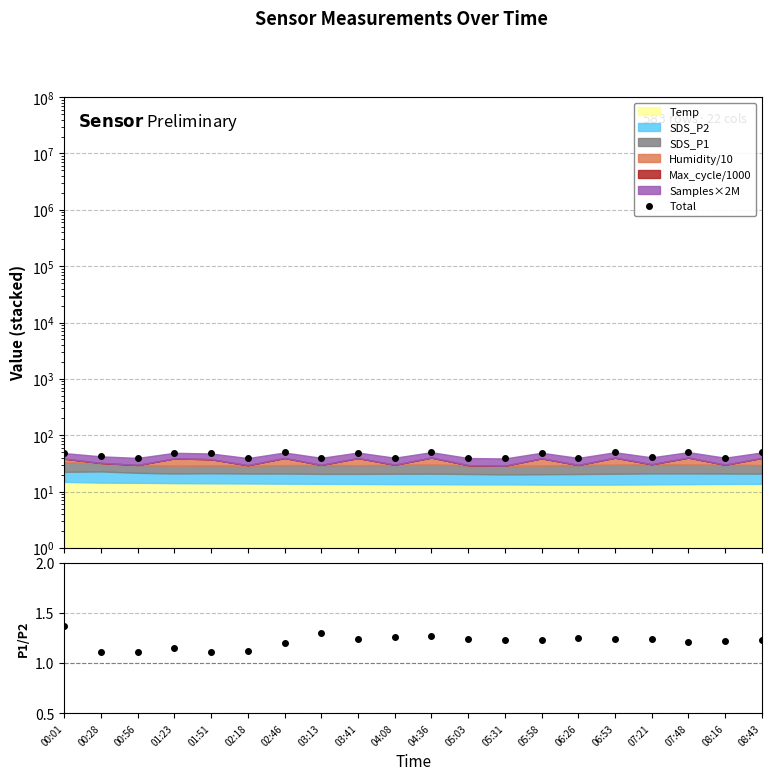

What is the difference between the maximum and second lowest values in the SDS_P1/SDS_P2 series?

0.3